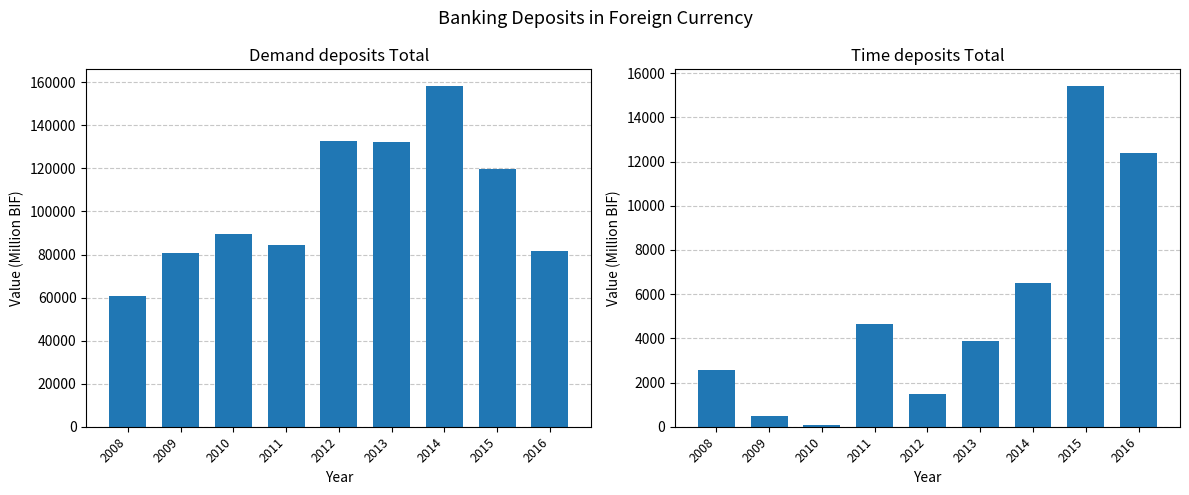

What is the sum of the Time deposits Total values at 2014 and 2011?

11169.7